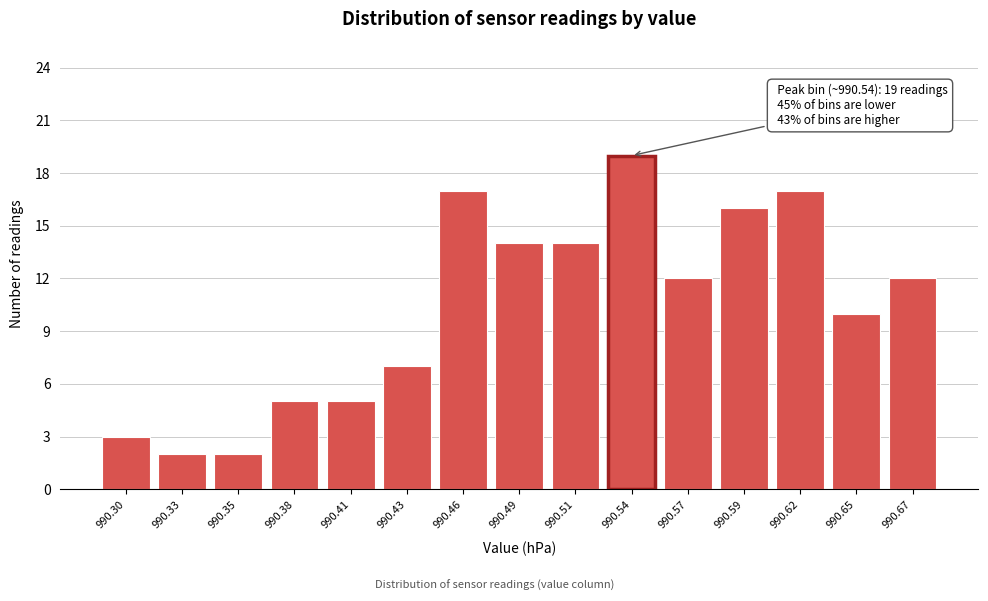

Reading left to right, transcribe all the data shown in this chart.

990.30=3	990.33=2	990.35=2	990.38=5	990.41=5	990.43=7	990.46=17	990.49=14	990.51=14	990.54=19	990.57=12	990.59=16	990.62=17	990.65=10	990.67=12